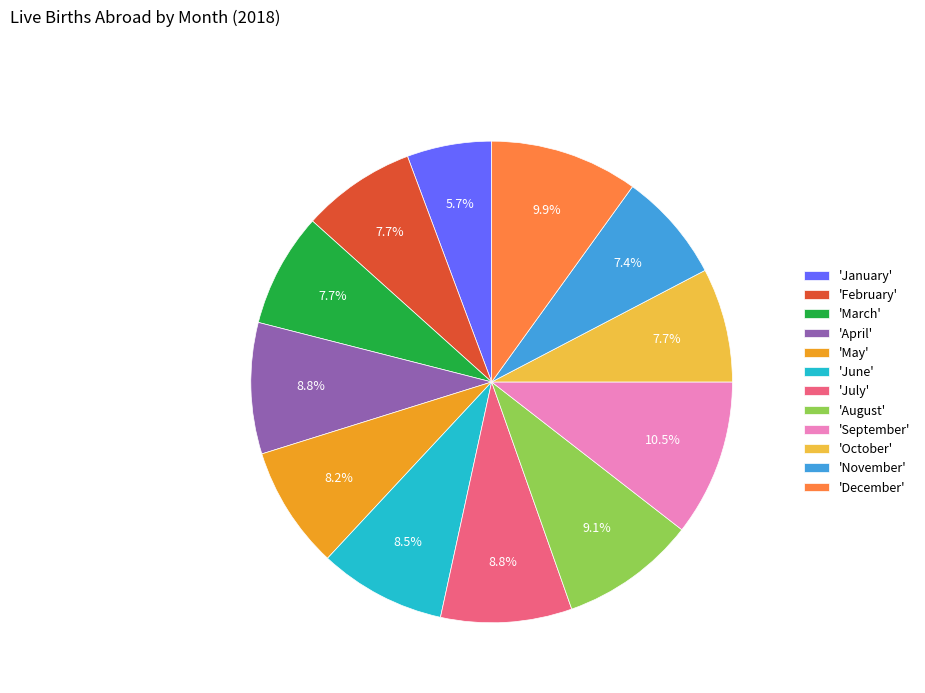

What is the ratio of the value at 'September' to the value at 'June'?

1.2